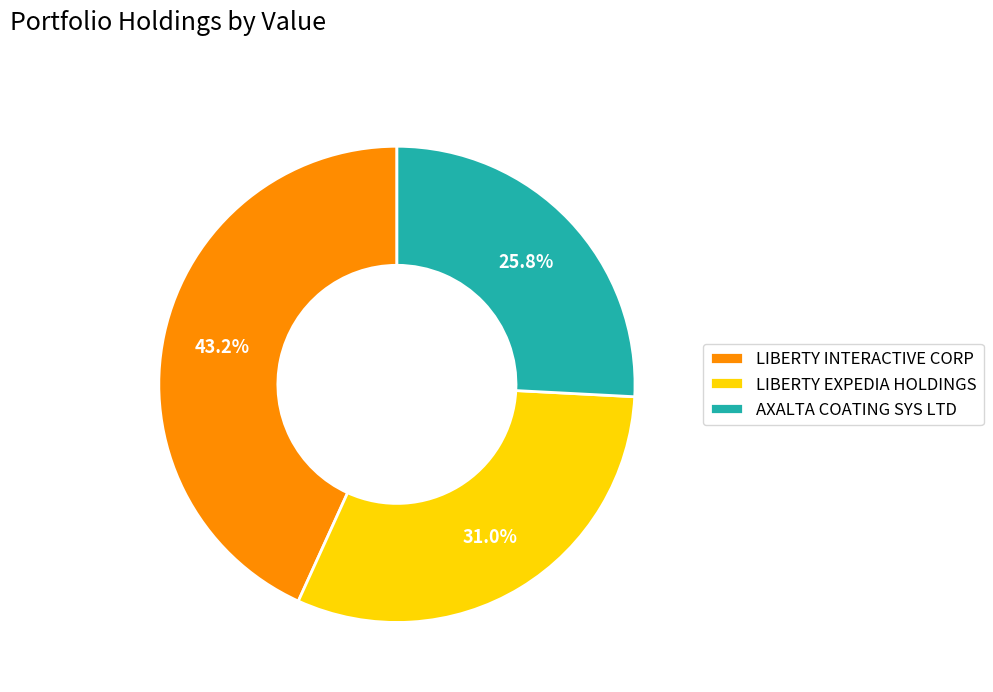

To the nearest percent, what is the combined percentage of AXALTA COATING SYS LTD and LIBERTY EXPEDIA HOLDINGS?

57%